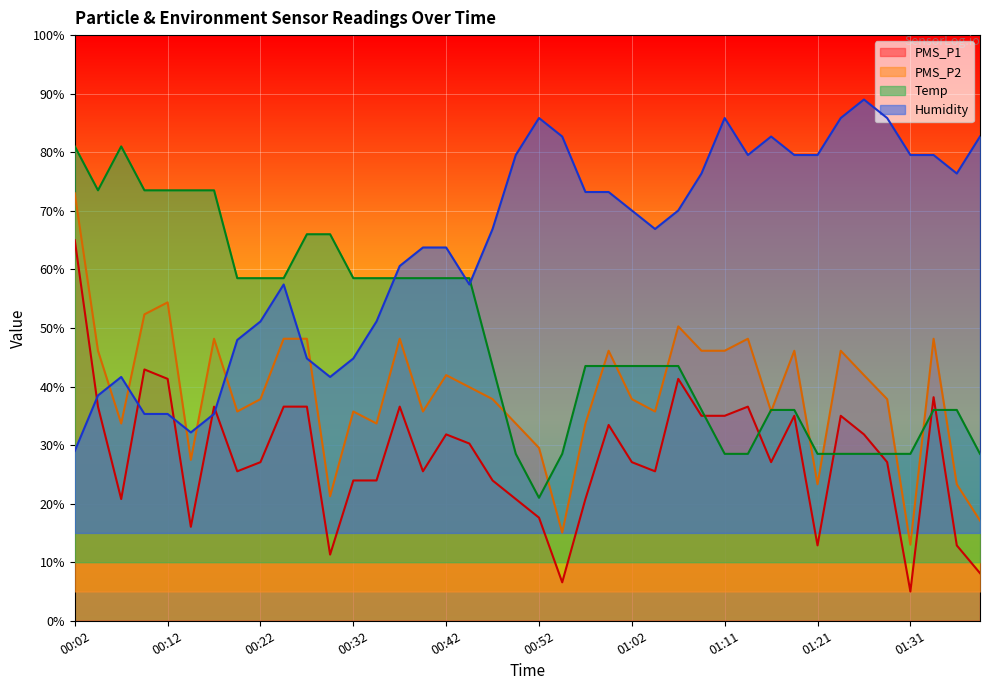

How many values in the PMS_P2 series exceed 37?

23